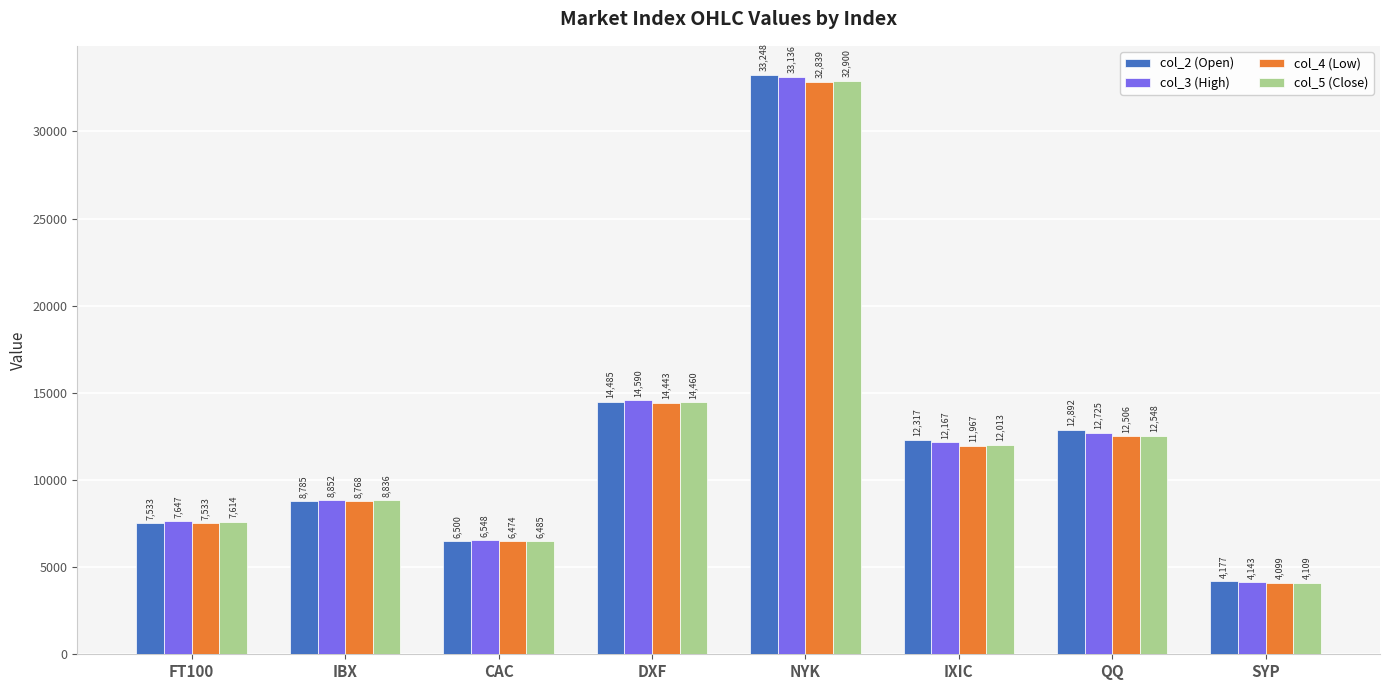

What is the spread (max minus min) of values at IXIC?

350.3